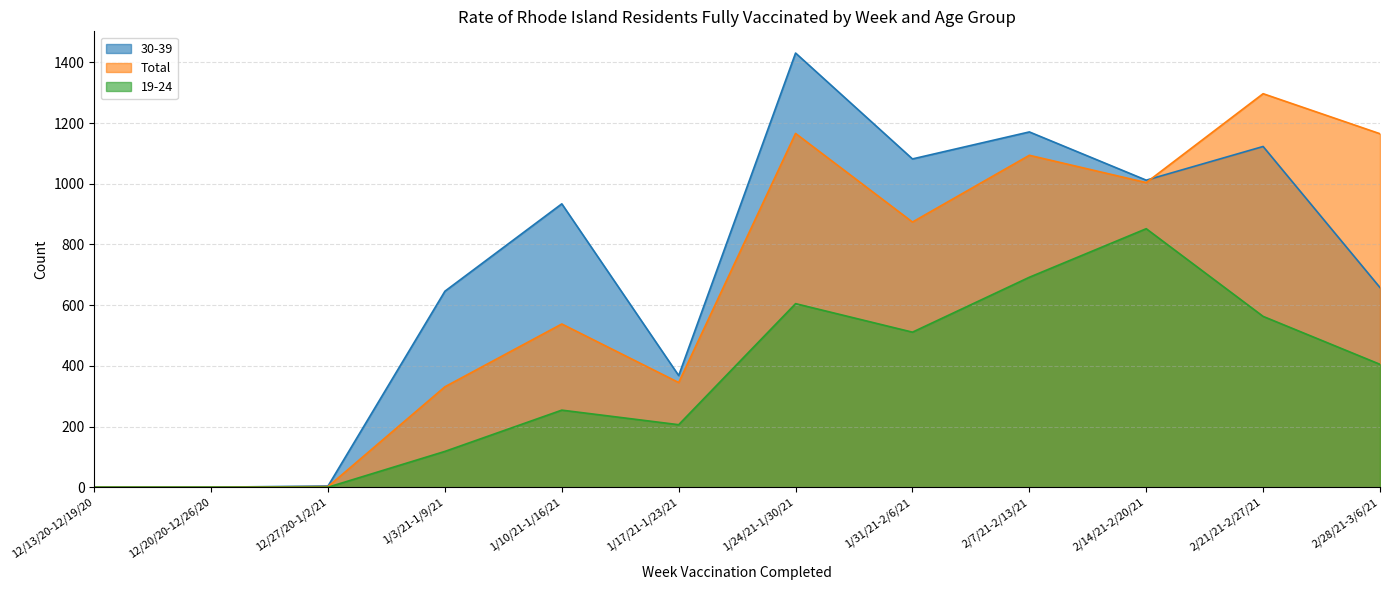

Reading right to left, transcribe all the data shown in this chart.

30-39: 2/28/21-3/6/21=658	2/21/21-2/27/21=1123	2/14/21-2/20/21=1012	2/7/21-2/13/21=1171	1/31/21-2/6/21=1082	1/24/21-1/30/21=1431	1/17/21-1/23/21=368	1/10/21-1/16/21=934	1/3/21-1/9/21=646	12/27/20-1/2/21=4	12/20/20-12/26/20=0	12/13/20-12/19/20=0
Total: 2/28/21-3/6/21=1165	2/21/21-2/27/21=1297	2/14/21-2/20/21=1004	2/7/21-2/13/21=1094	1/31/21-2/6/21=874	1/24/21-1/30/21=1166	1/17/21-1/23/21=345	1/10/21-1/16/21=538	1/3/21-1/9/21=331	12/27/20-1/2/21=2	12/20/20-12/26/20=0	12/13/20-12/19/20=0
19-24: 2/28/21-3/6/21=405	2/21/21-2/27/21=563	2/14/21-2/20/21=852	2/7/21-2/13/21=692	1/31/21-2/6/21=511	1/24/21-1/30/21=605	1/17/21-1/23/21=206	1/10/21-1/16/21=254	1/3/21-1/9/21=118	12/27/20-1/2/21=0	12/20/20-12/26/20=0	12/13/20-12/19/20=0